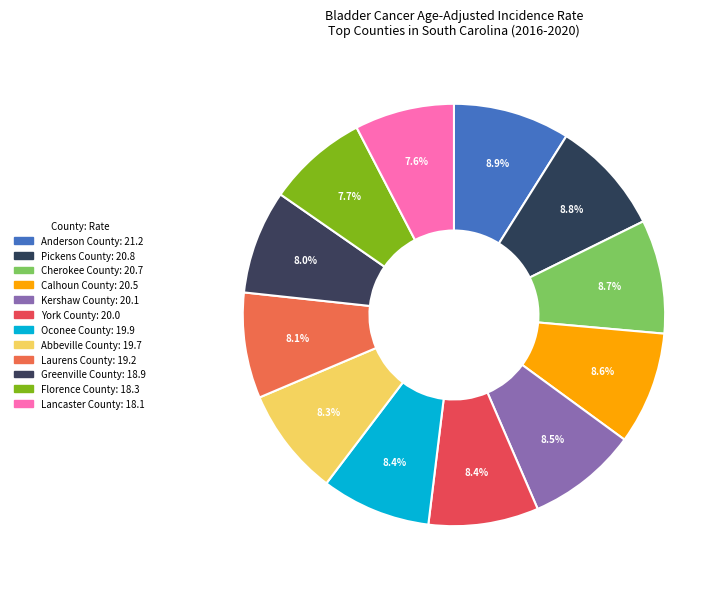

To the nearest percent, what is the combined percentage of Florence County and Calhoun County?

16%